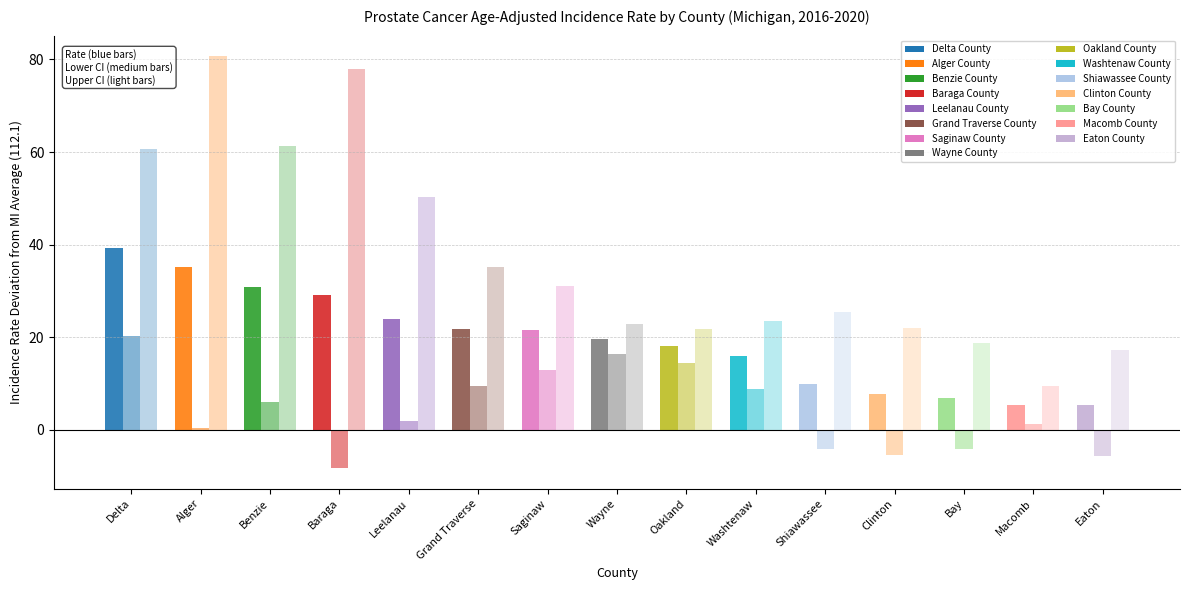

How many distinct data groups are displayed?

3